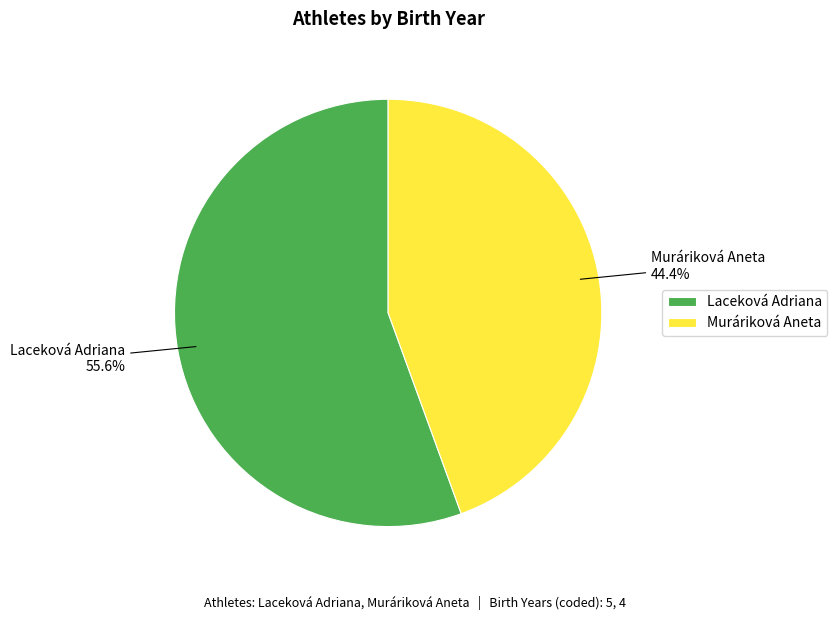

How many segments does this pie chart have?

2